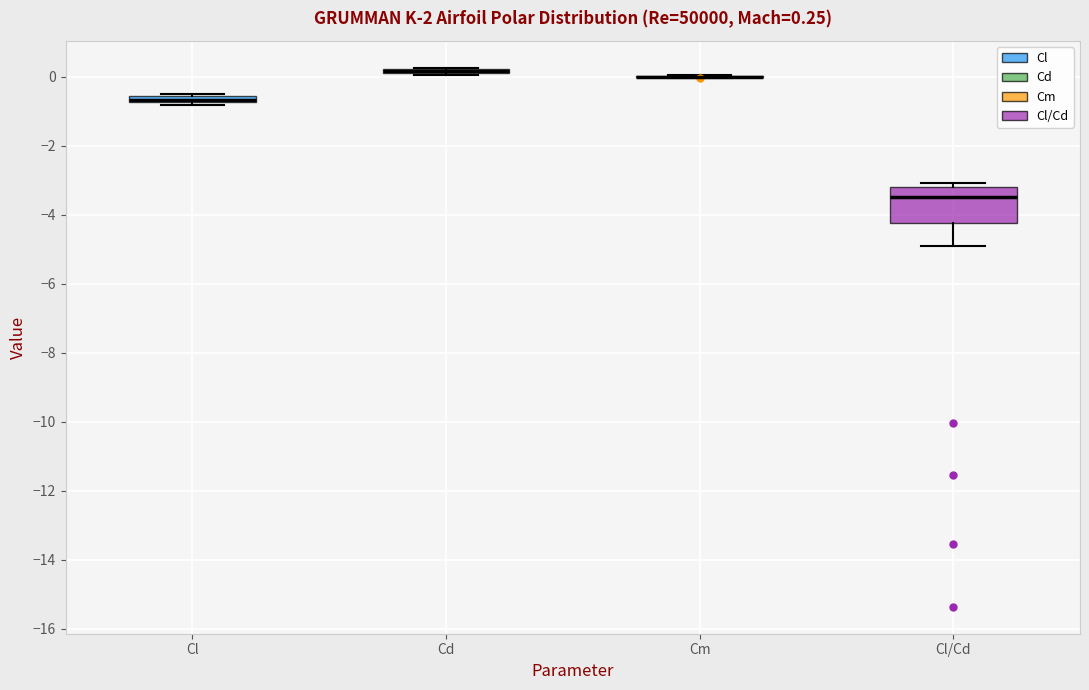

Comparing the boxes themselves (not the whiskers), which one is the tallest?

Cl/Cd